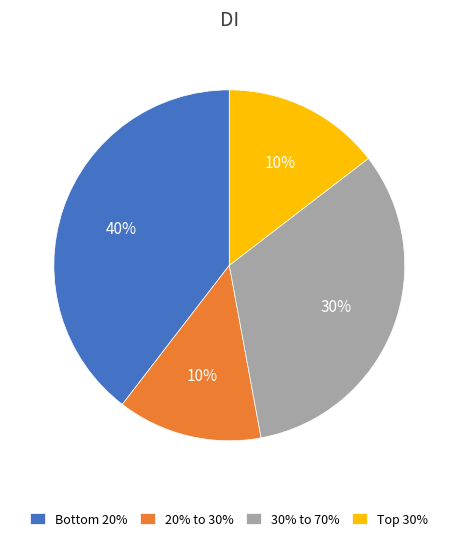

Which category has the smallest portion of the pie?

20% to 30%